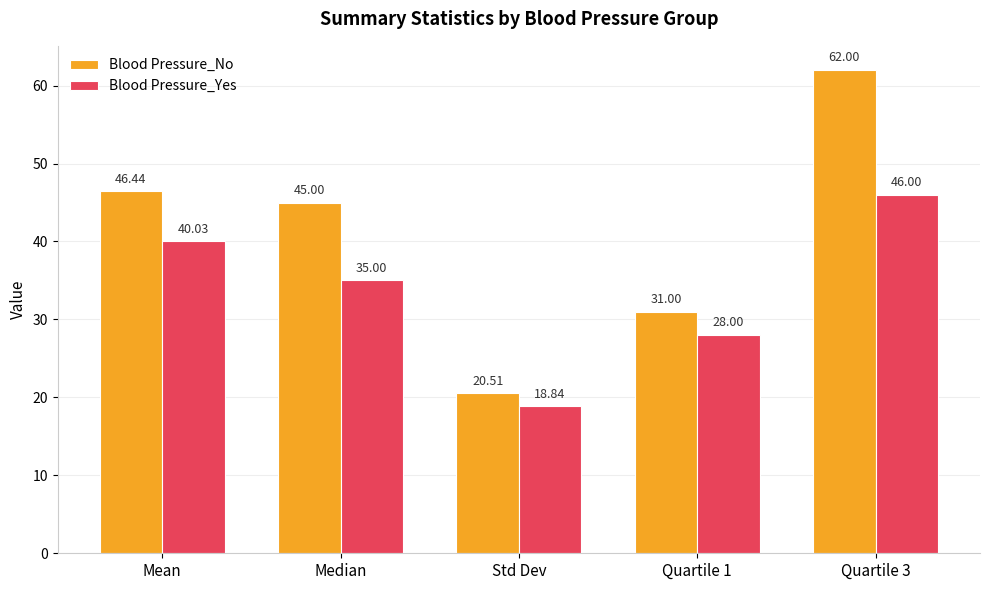

Between Quartile 1 and Quartile 3, which series saw the biggest shift?

Blood Pressure_No